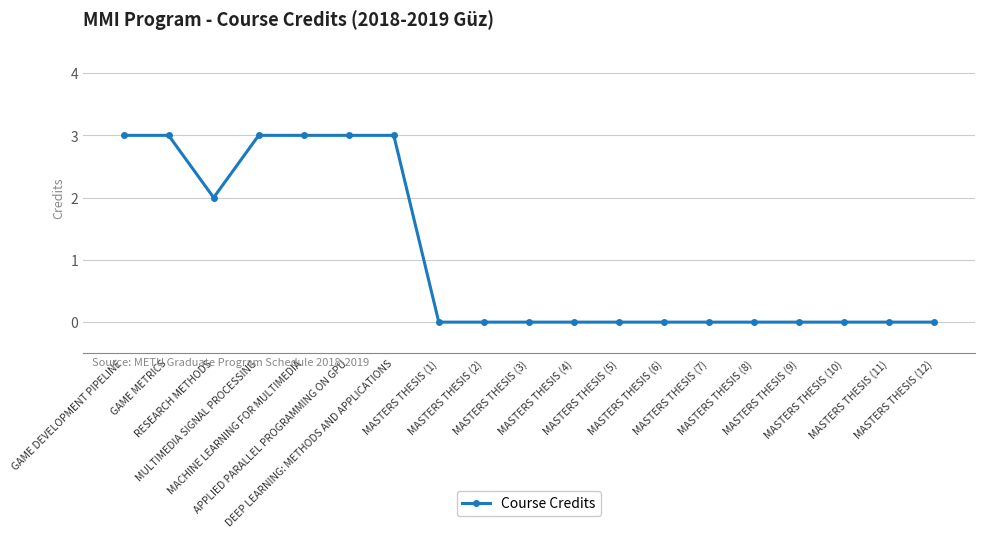

Does the chart display data point markers on the line(s)?

Yes